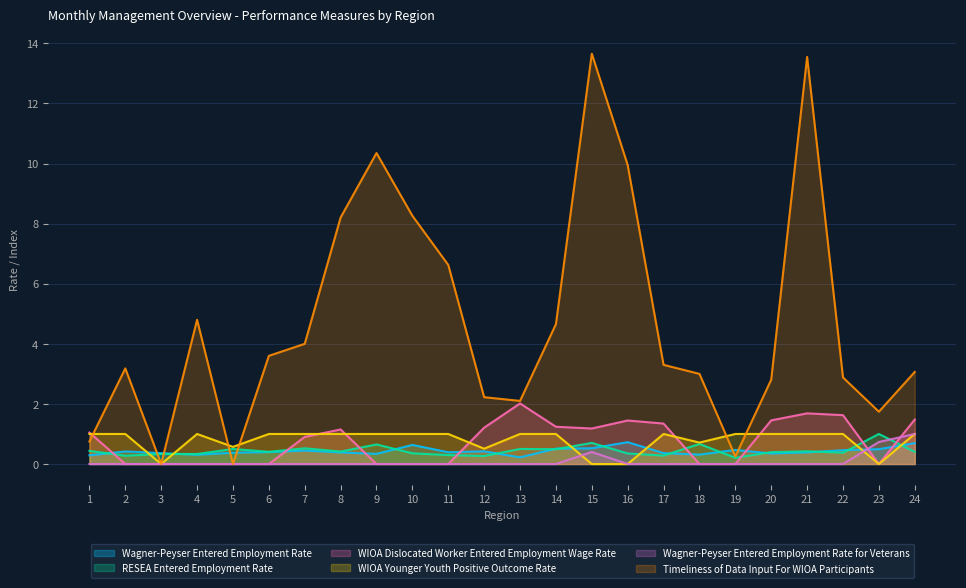

What is the greatest value displayed?

13.7